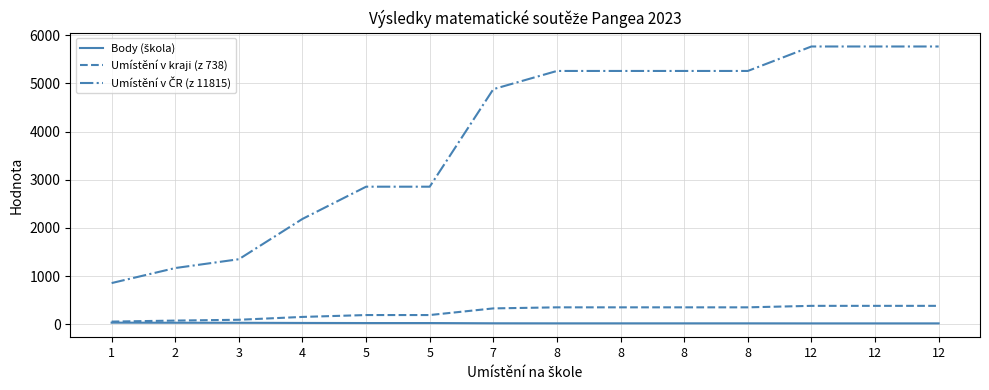

How many lines are shown in the chart?

3